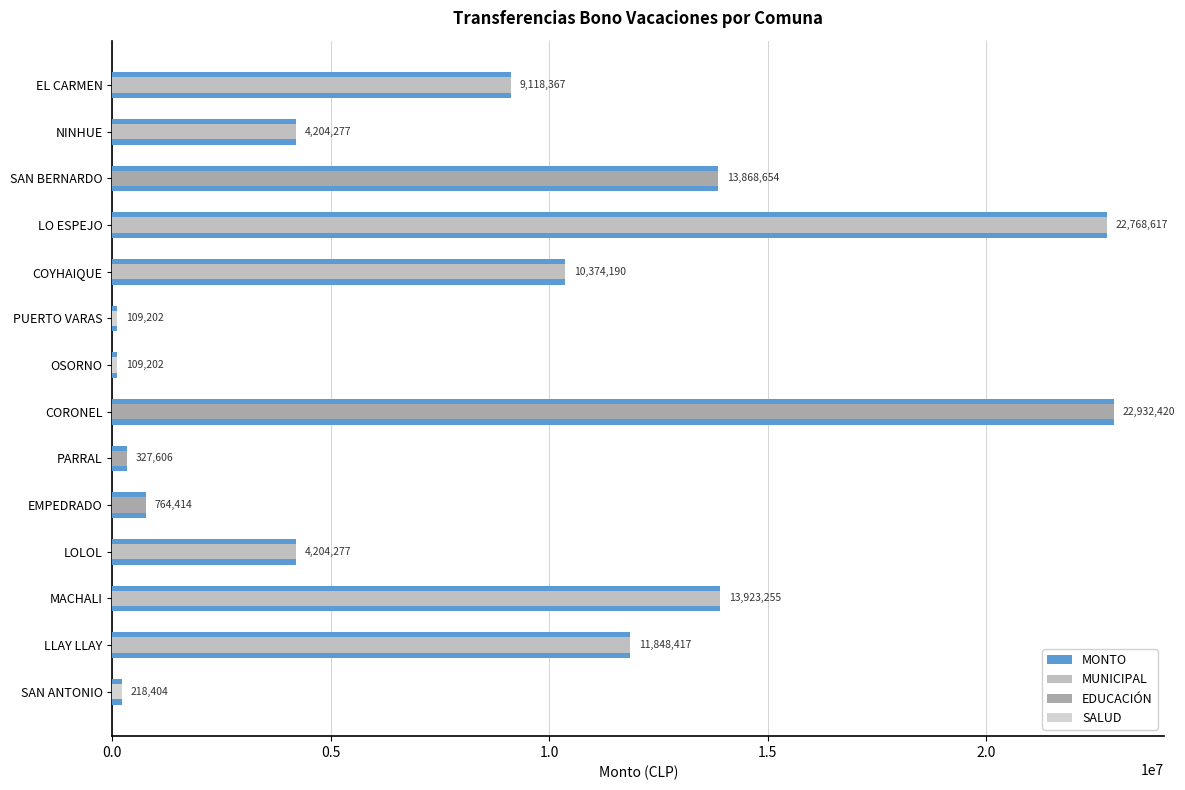

At how many categories does at least one series exceed 13477244?

4